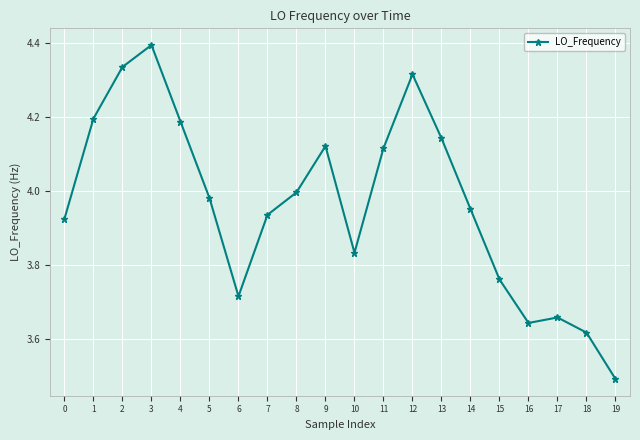

What is the greatest value displayed?

4.4